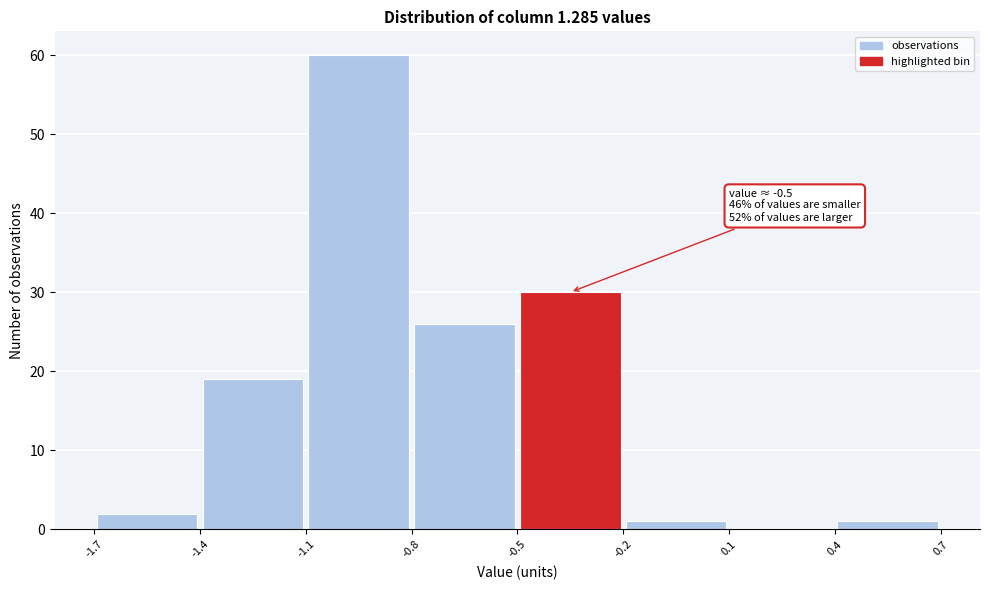

Which range on the x-axis has the tallest bar?

-1.1 to -0.8